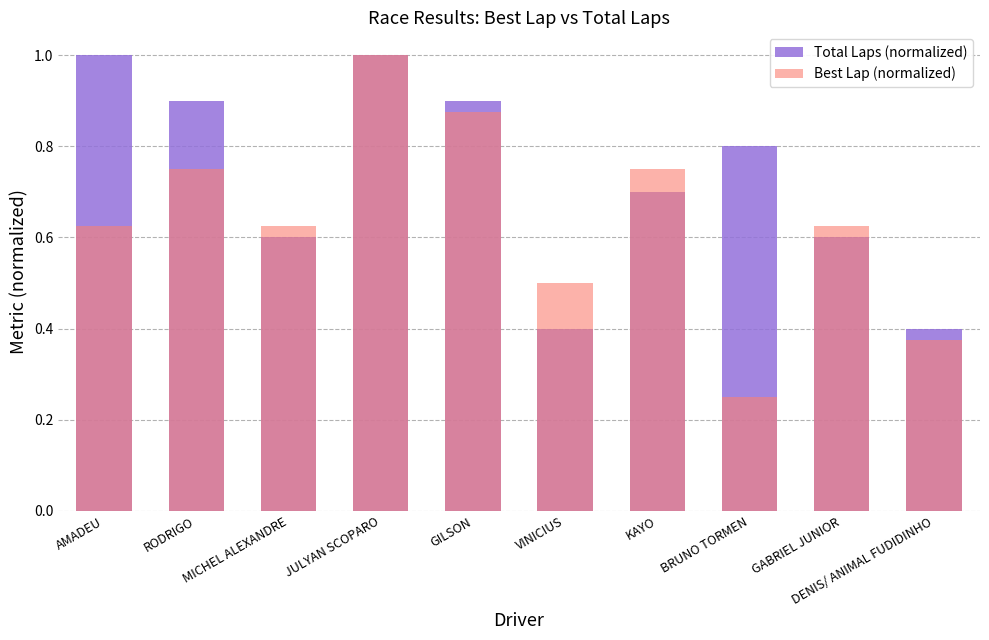

How many distinct data groups are displayed?

2